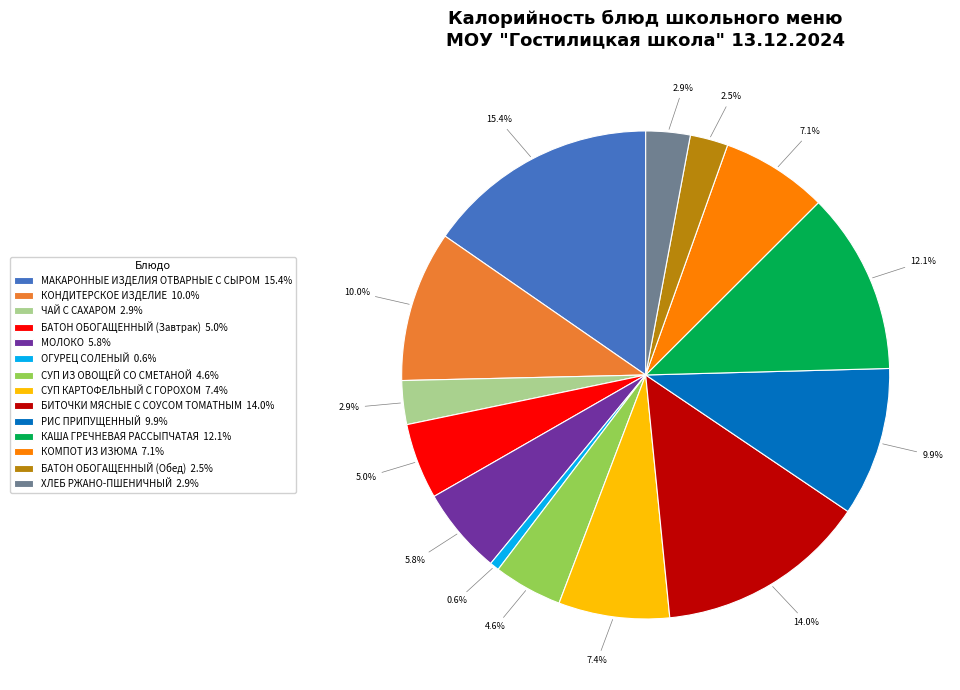

Which category has the smallest portion of the pie?

ОГУРЕЦ СОЛЕНЫЙ